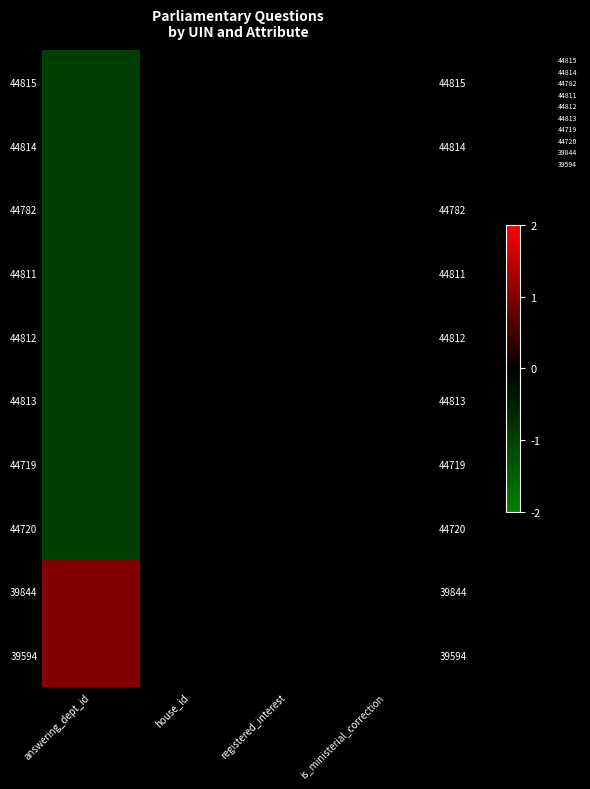

The value of 44812 at house_id is 0. True or false?

False